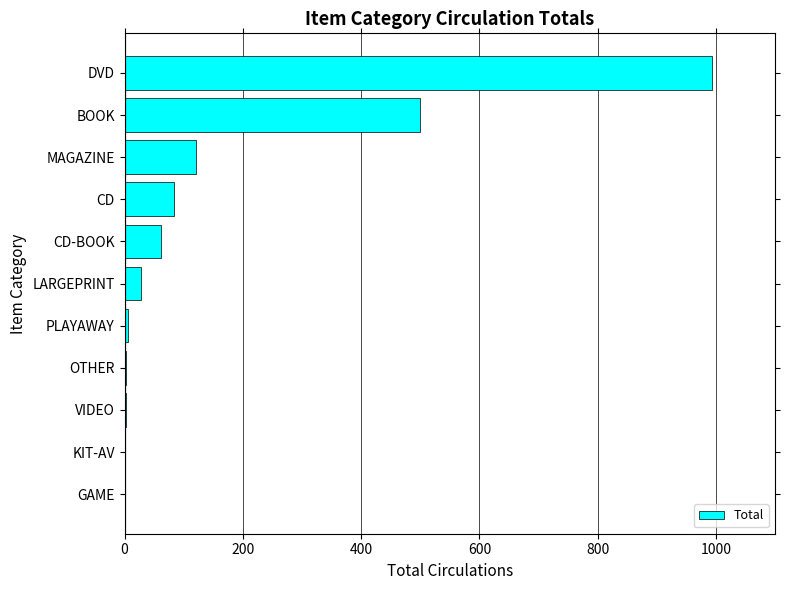

The value at MAGAZINE is 120. True or false?

True